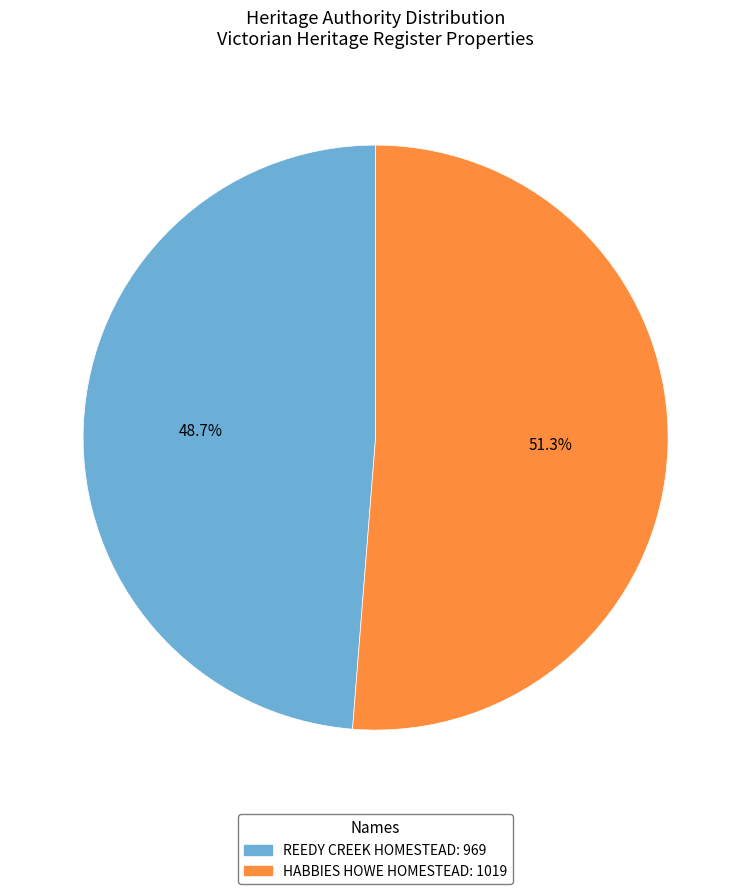

To the nearest percent, what percentage of the pie is REEDY CREEK HOMESTEAD?

49%